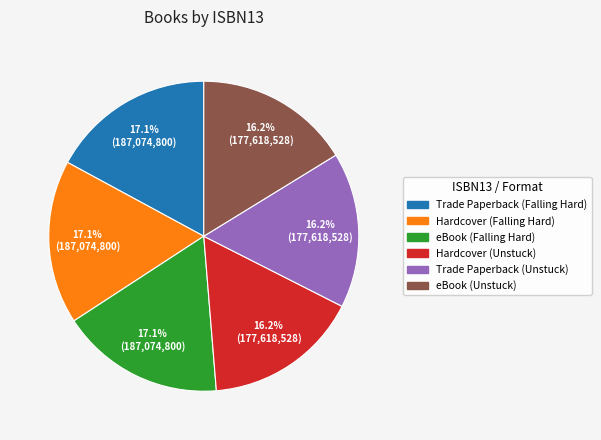

Is it true that Trade Paperback (Falling Hard) is 17% of the pie?

True